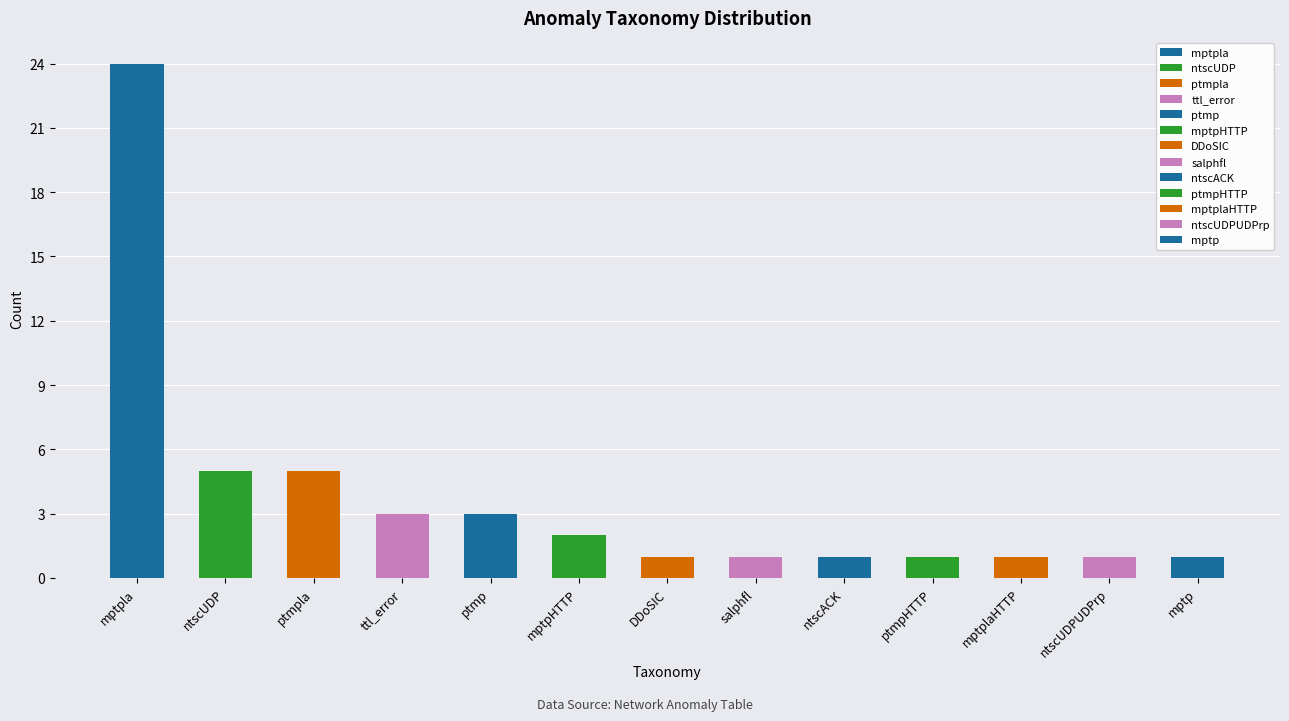

Is it true that the value at ptmpHTTP is 1?

False